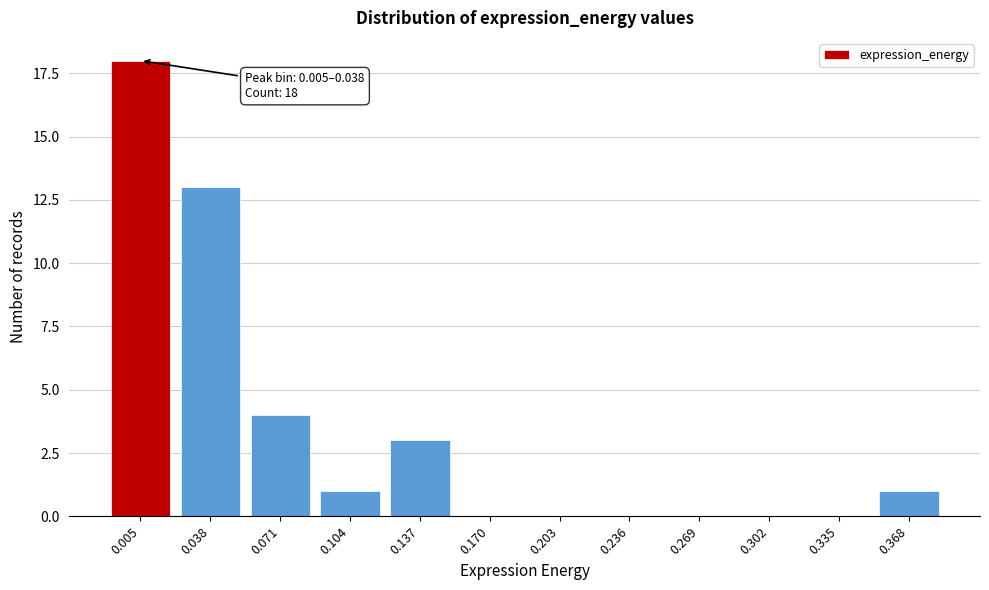

Reading right to left, extract all data points from this chart.

0.368=1	0.335=0	0.302=0	0.269=0	0.236=0	0.203=0	0.170=0	0.137=3	0.104=1	0.071=4	0.038=13	0.005=18